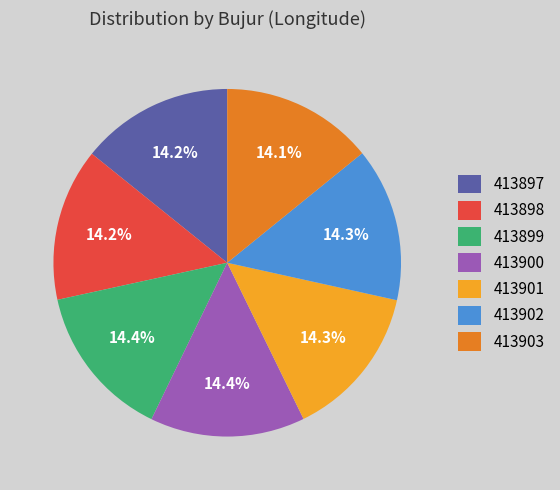

Is it true that 413900 is 2% of the pie?

False